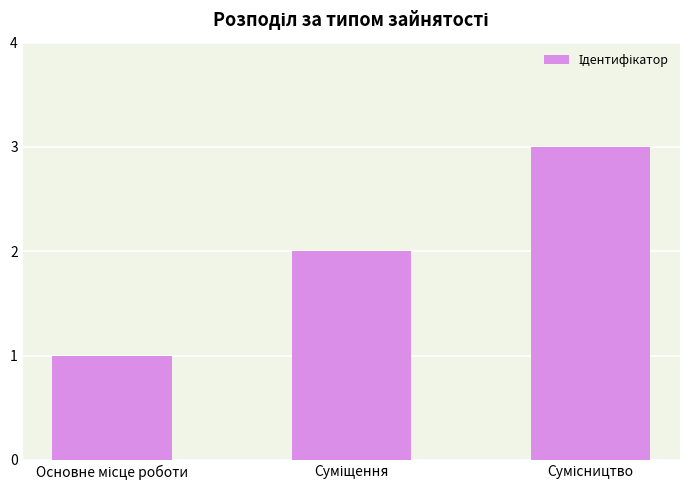

What is the greatest value displayed?

3